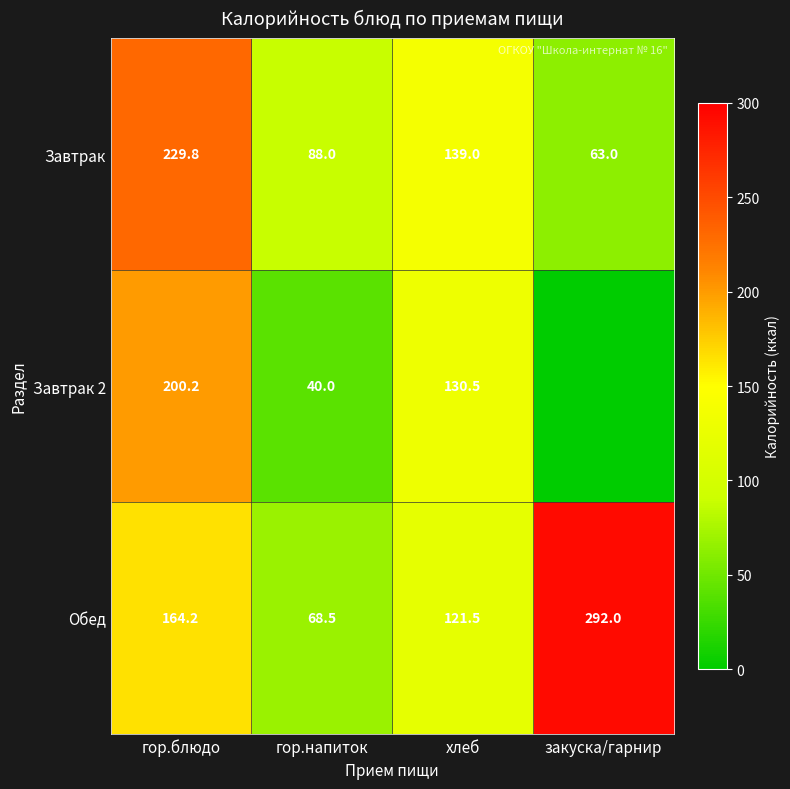

What is the difference between the Завтрак values at гор.напиток and закуска/гарнир?

25.0